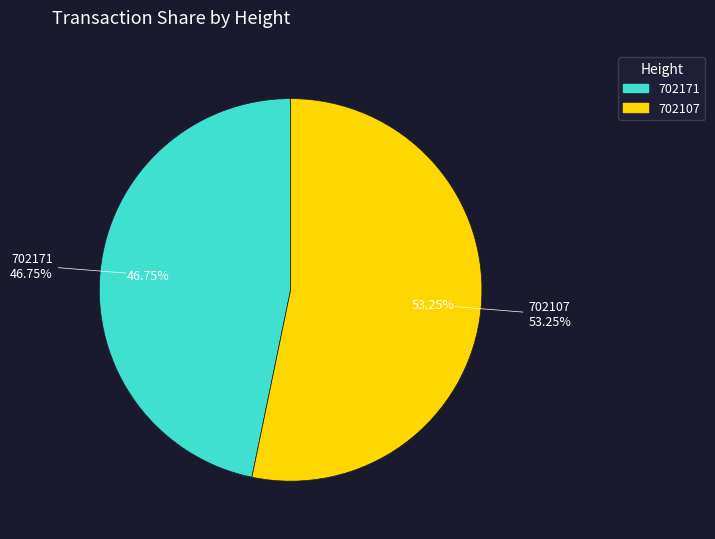

Rank the categories by value from highest to lowest.

702107, 702171